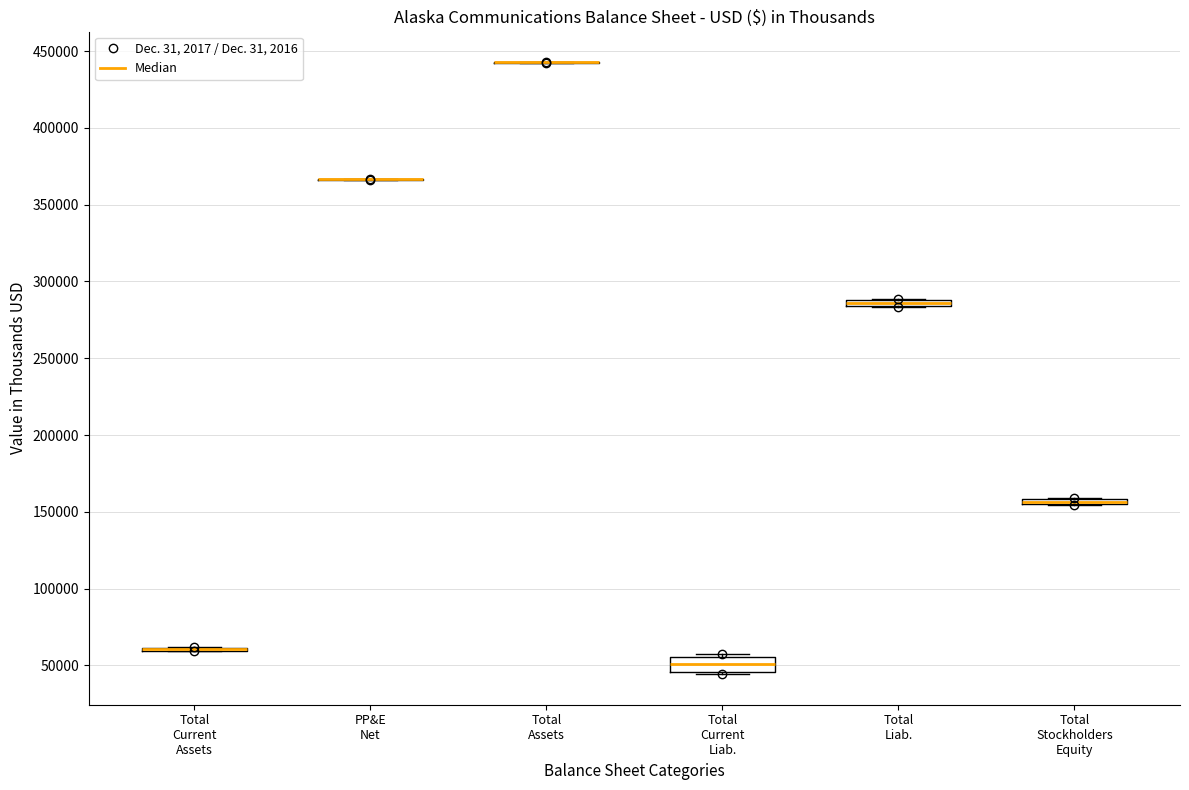

Which box is the tallest, from its lower edge to its upper edge?

Total Current Liab.